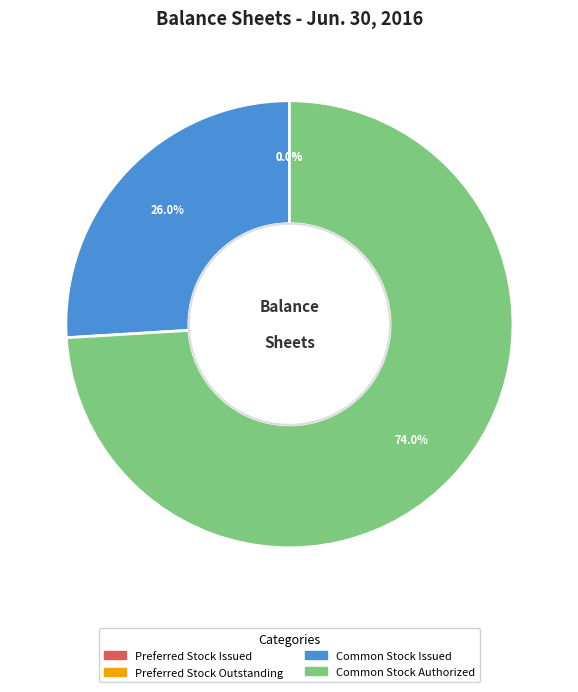

Does any single category account for the majority?

Yes